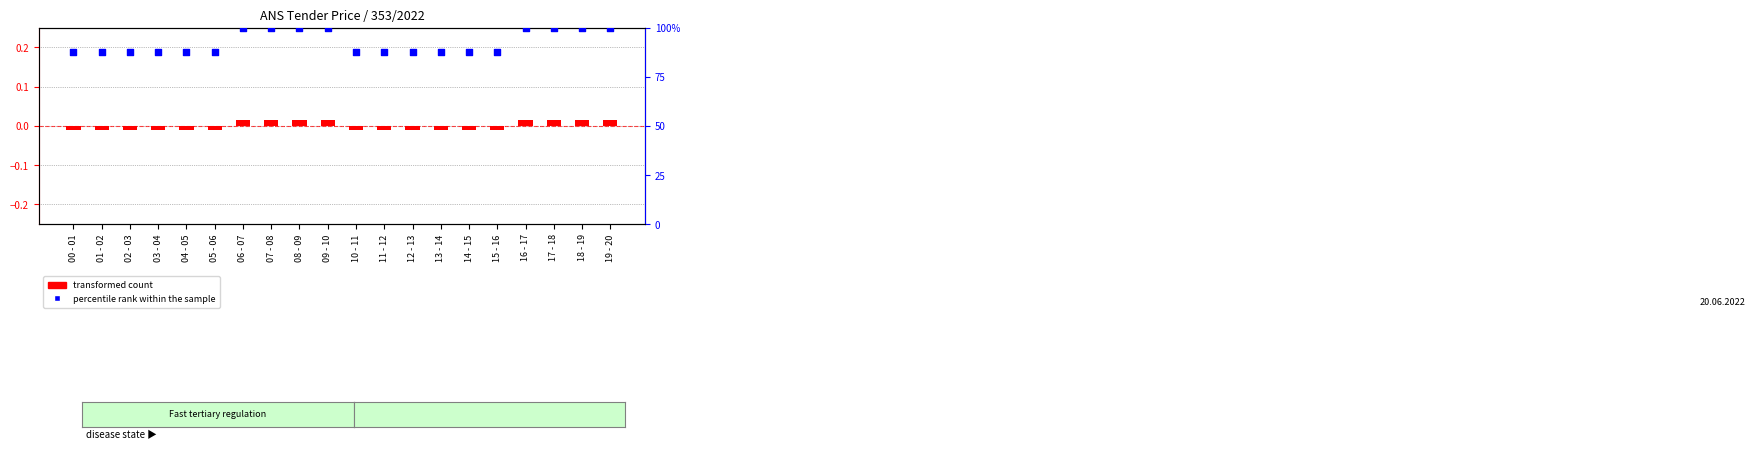

What are all the series names shown in the legend?

transformed count, percentile rank within the sample